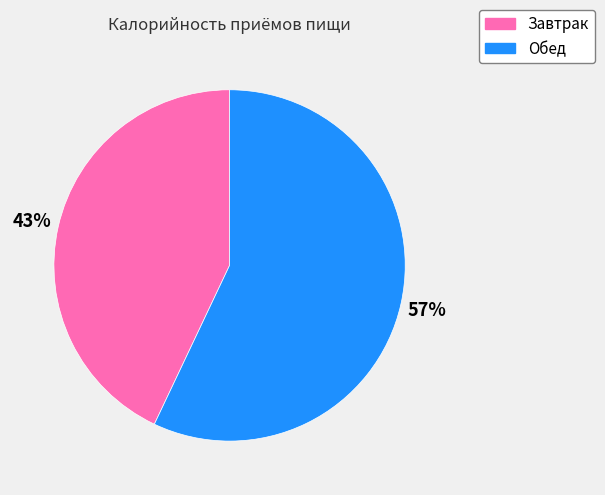

Is Обед the majority of the pie?

Yes